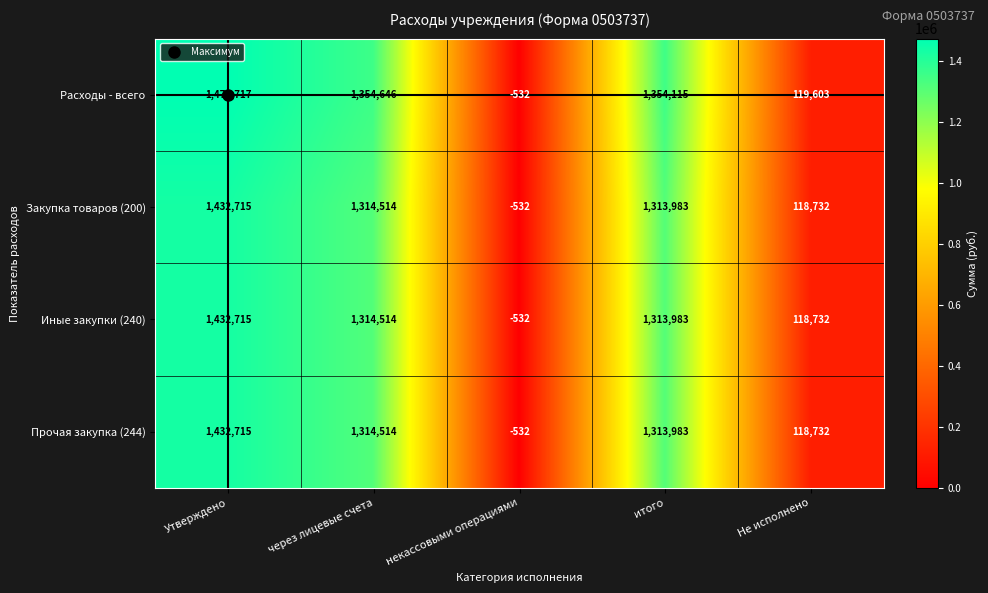

Count the number of categories in the chart.

5